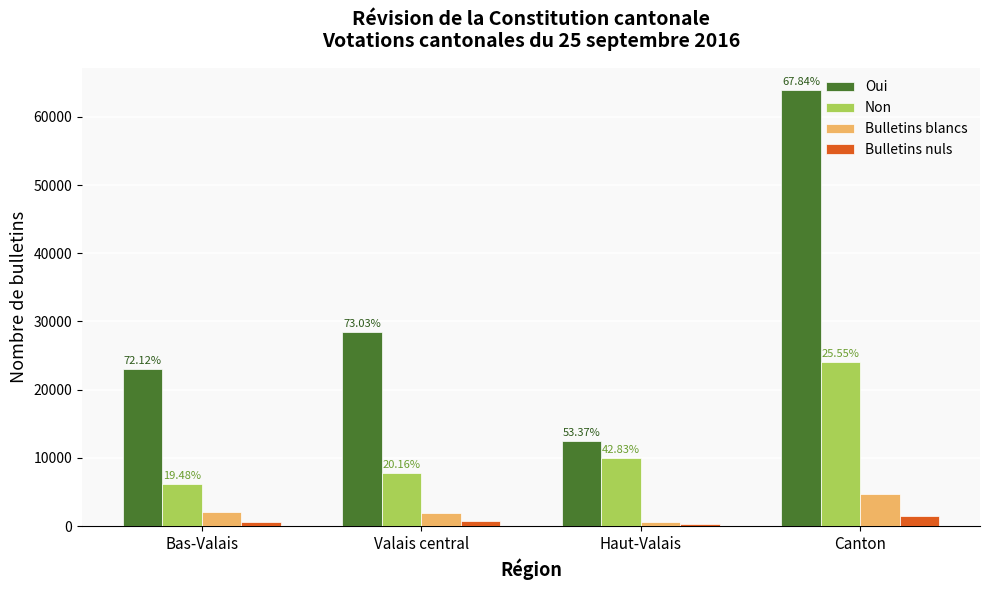

What are all the series names shown in the legend?

Oui, Non, Bulletins blancs, Bulletins nuls